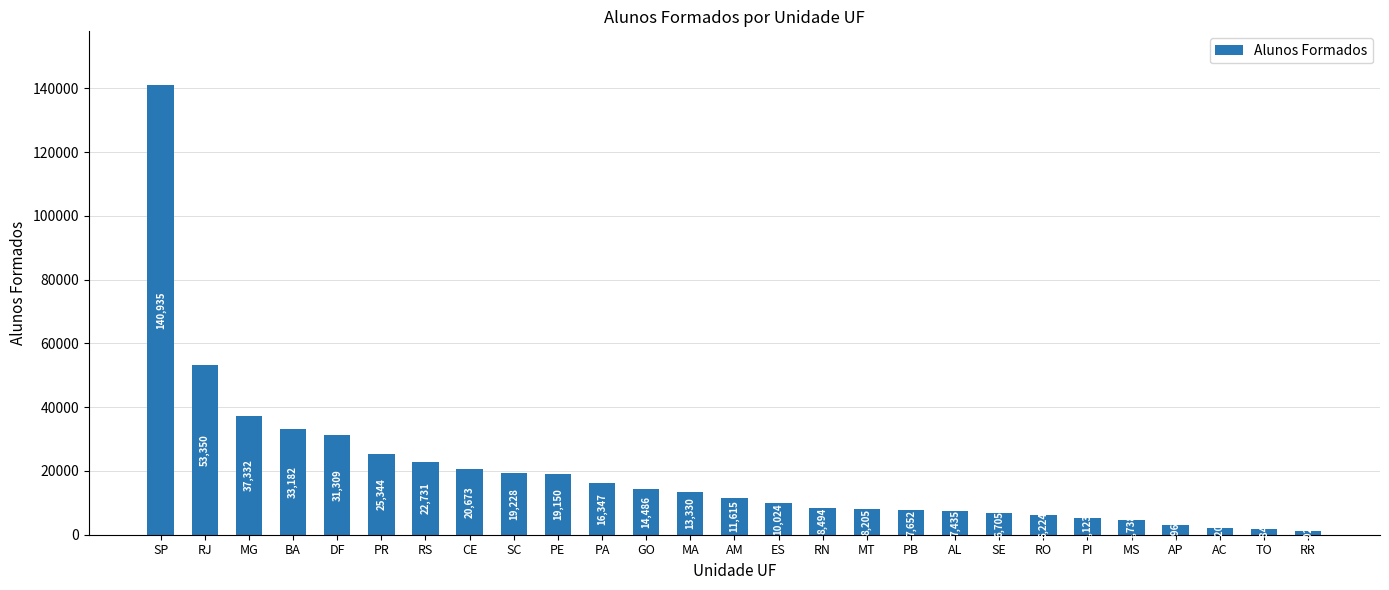

Reading left to right, transcribe all the data shown in this chart.

SP=140935	RJ=53350	MG=37332	BA=33182	DF=31309	PR=25344	RS=22731	CE=20673	SC=19228	PE=19150	PA=16347	GO=14486	MA=13330	AM=11615	ES=10024	RN=8494	MT=8205	PB=7652	AL=7435	SE=6705	RO=6224	PI=5123	MS=4738	AP=2963	AC=2202	TO=1840	RR=1026